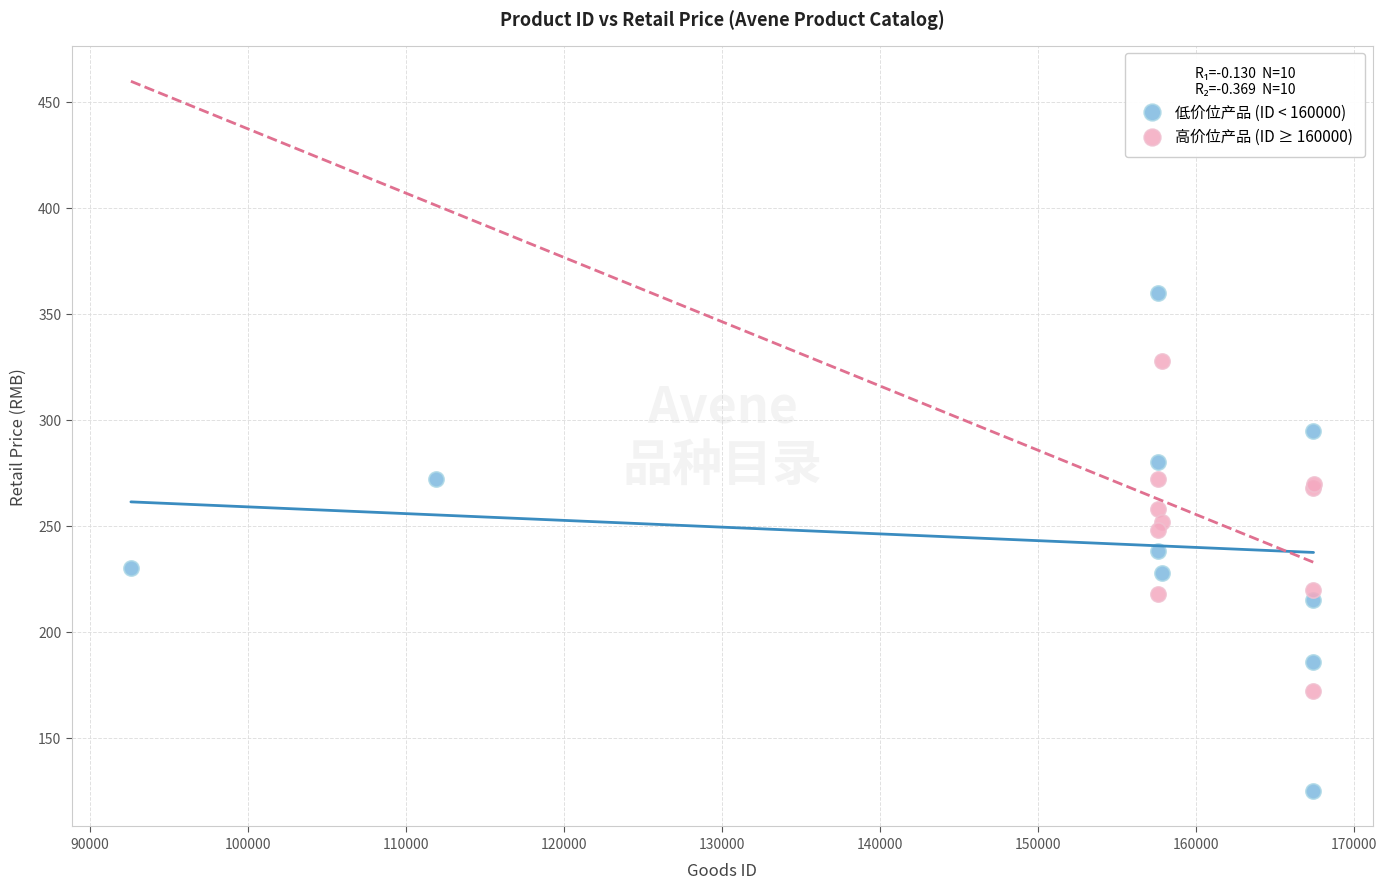

Which series reaches the maximum Y coordinate?

低价位产品 (ID < 160000)